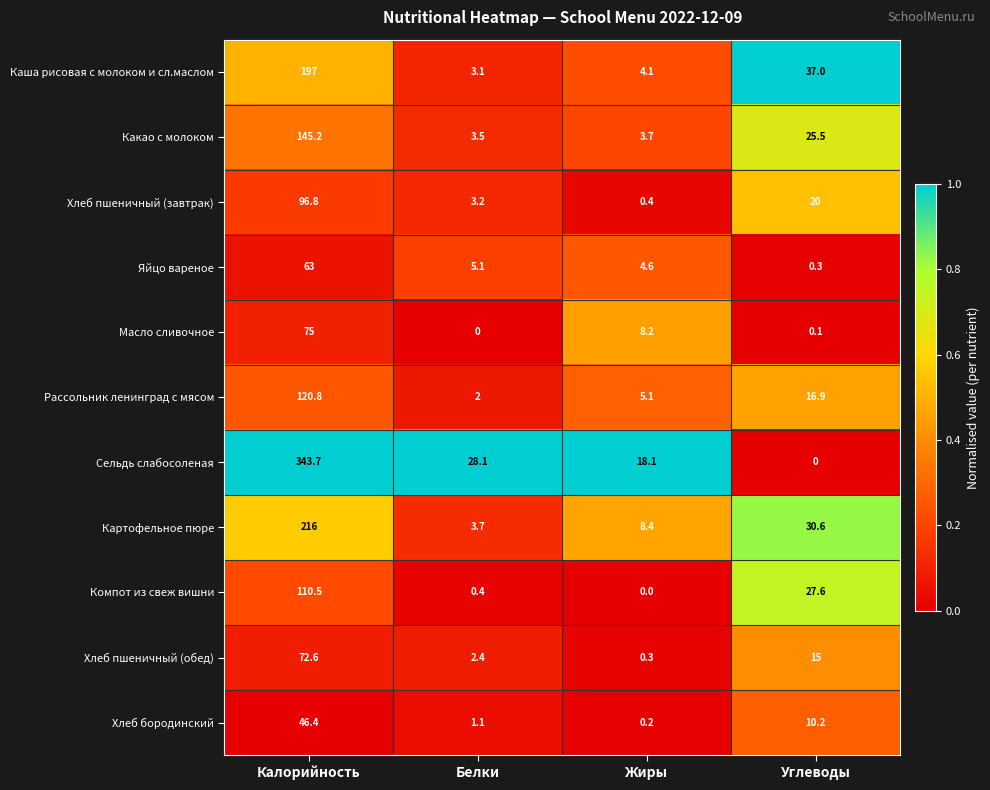

Which series has the widest spread of values?

Сельдь слабосоленая